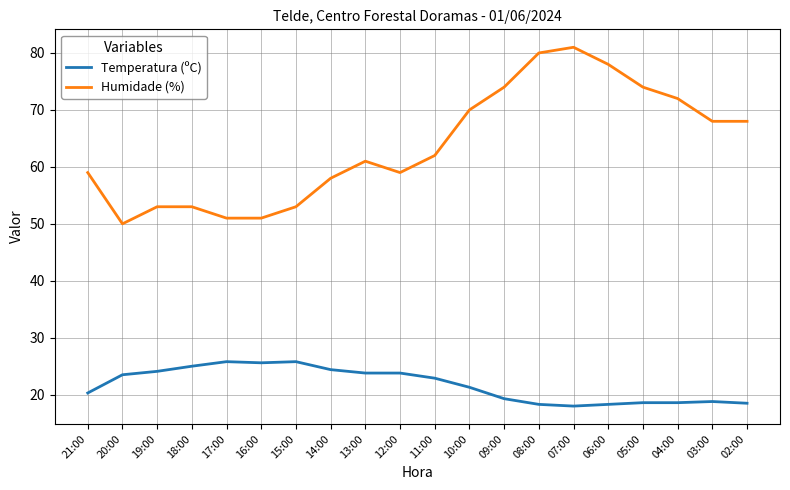

Which series has the largest range (max minus min)?

Humidade (%)